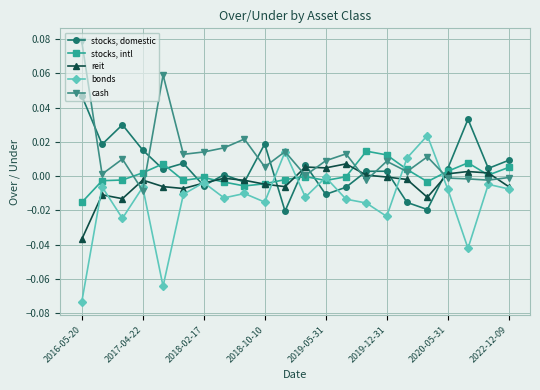

Rank the series by their maximum value, from lowest to highest.

reit, stocks, intl, bonds, stocks, domestic, cash